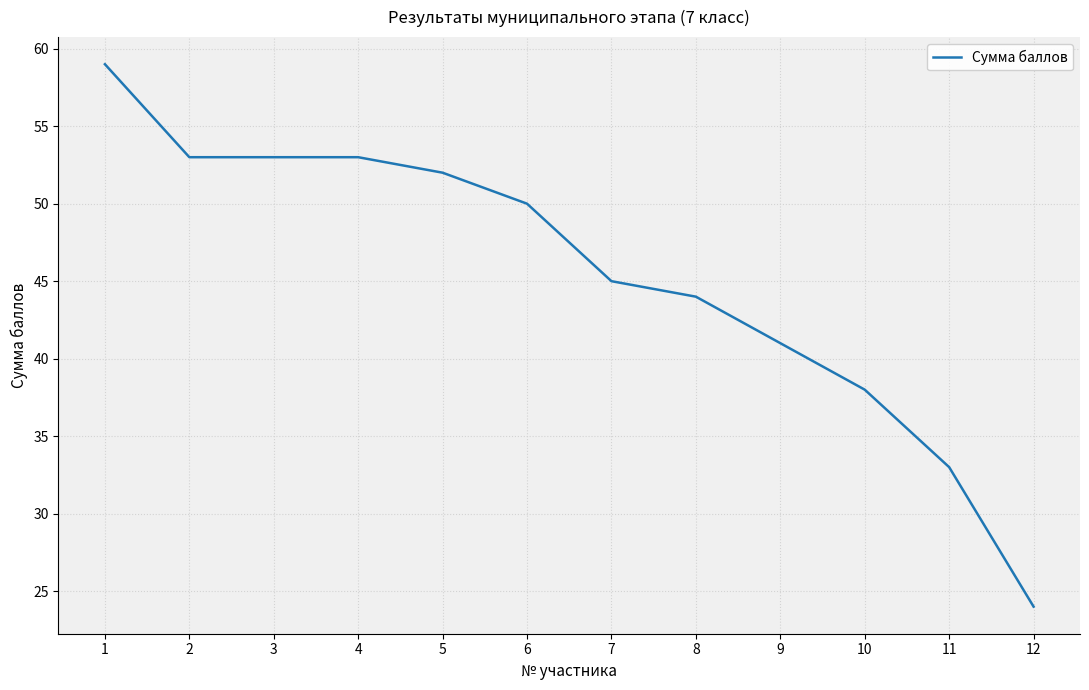

Read the value at 9.

41